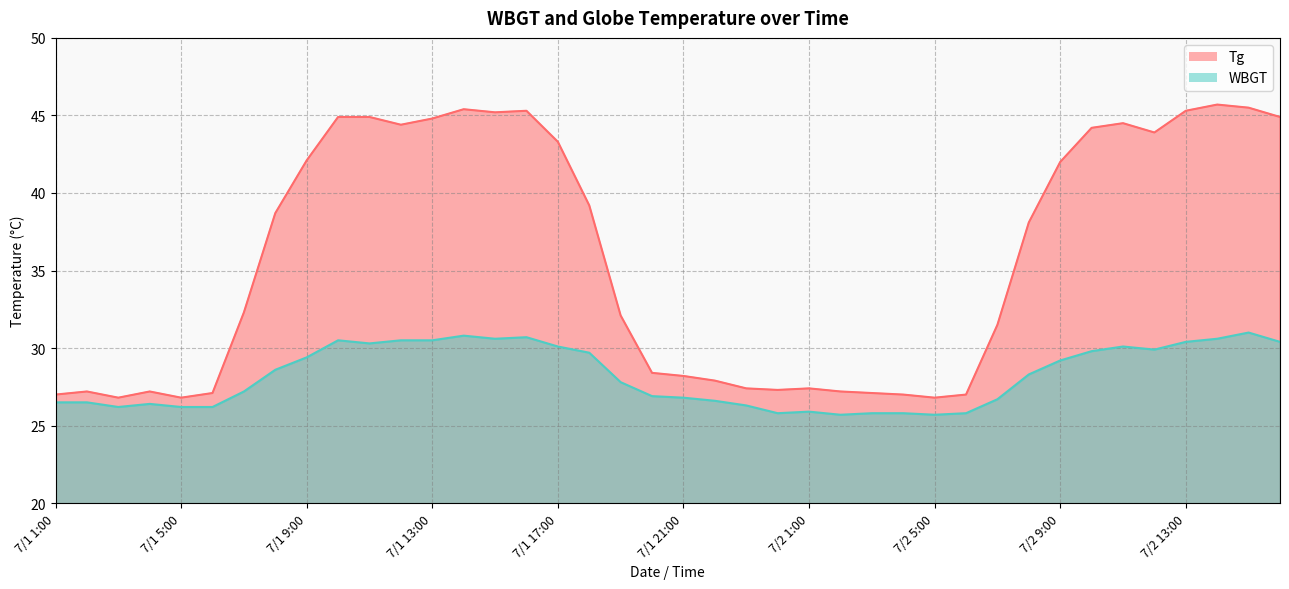

Which category has the lowest value in the Tg series?

7/1 3:00